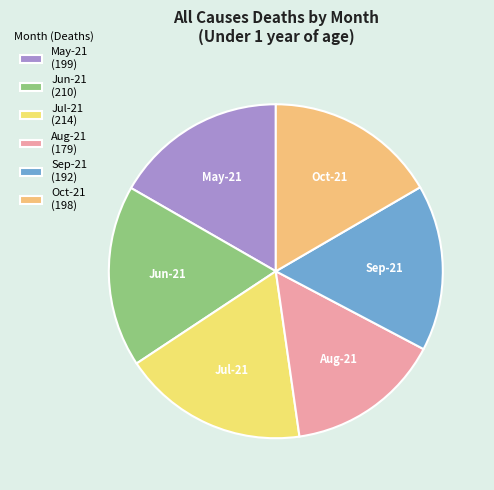

Is it true that Jul-21 is 33% of the pie?

False